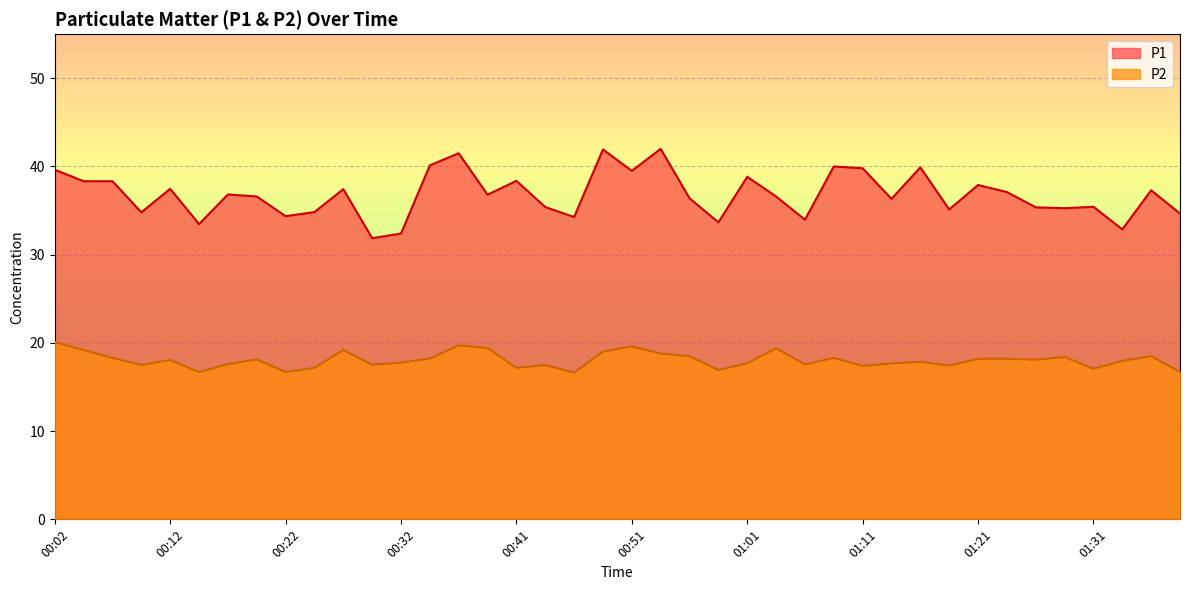

List the labels in order of P1 value, smallest first.

00:29, 00:32, 01:33, 00:14, 00:59, 01:06, 00:46, 00:22, 01:38, 00:09, 00:24, 01:19, 01:28, 01:26, 00:44, 01:31, 01:14, 00:56, 00:19, 01:04, 00:39, 00:17, 01:23, 01:36, 00:27, 00:12, 01:21, 00:04, 00:07, 00:41, 01:01, 00:51, 00:02, 01:11, 01:16, 01:09, 00:34, 00:36, 00:49, 00:54